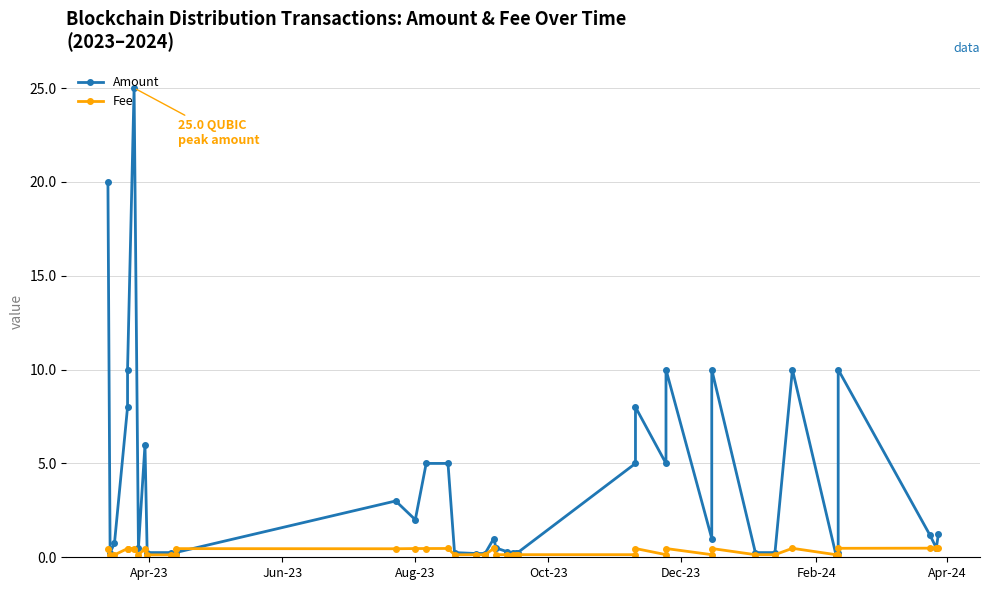

How many interior local valleys does the Fee series have?

6